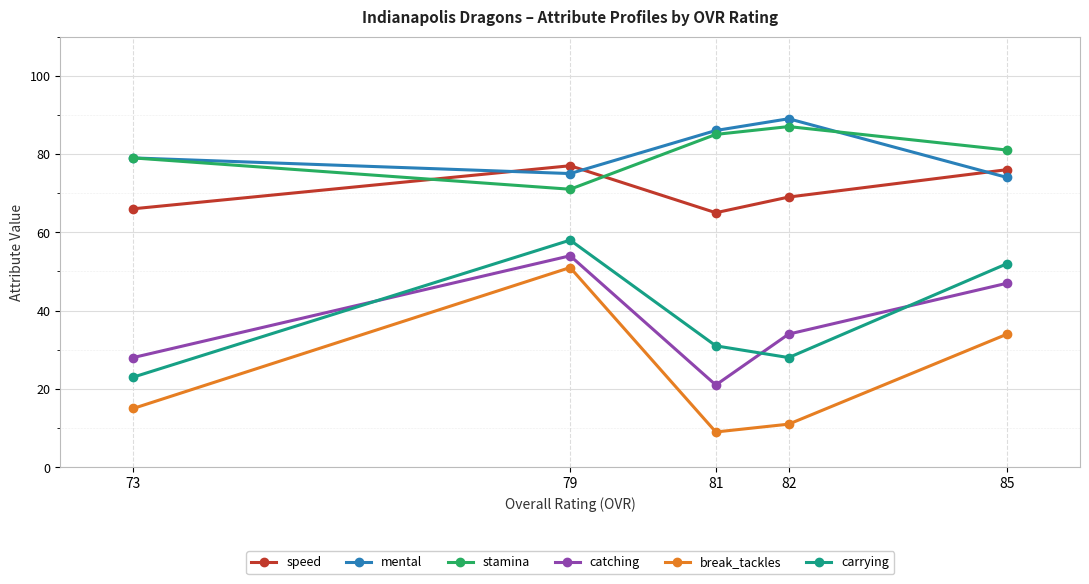

True or false: mental and carrying intersect in this chart.

False